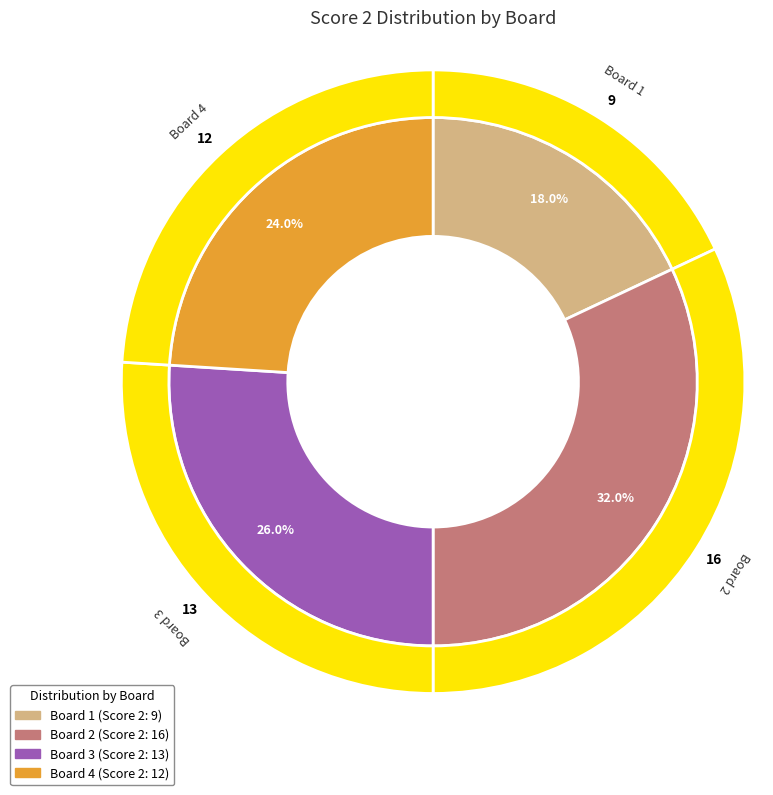

To the nearest percent, what is the average slice percentage?

25%